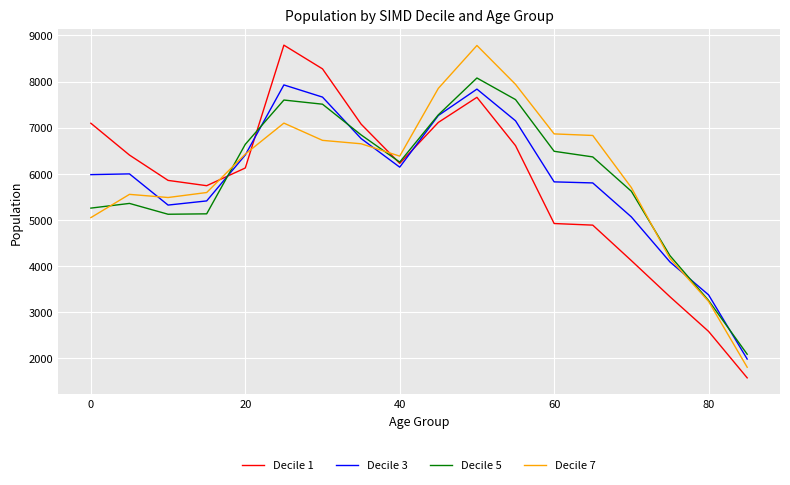

What is the greatest value displayed?

8789